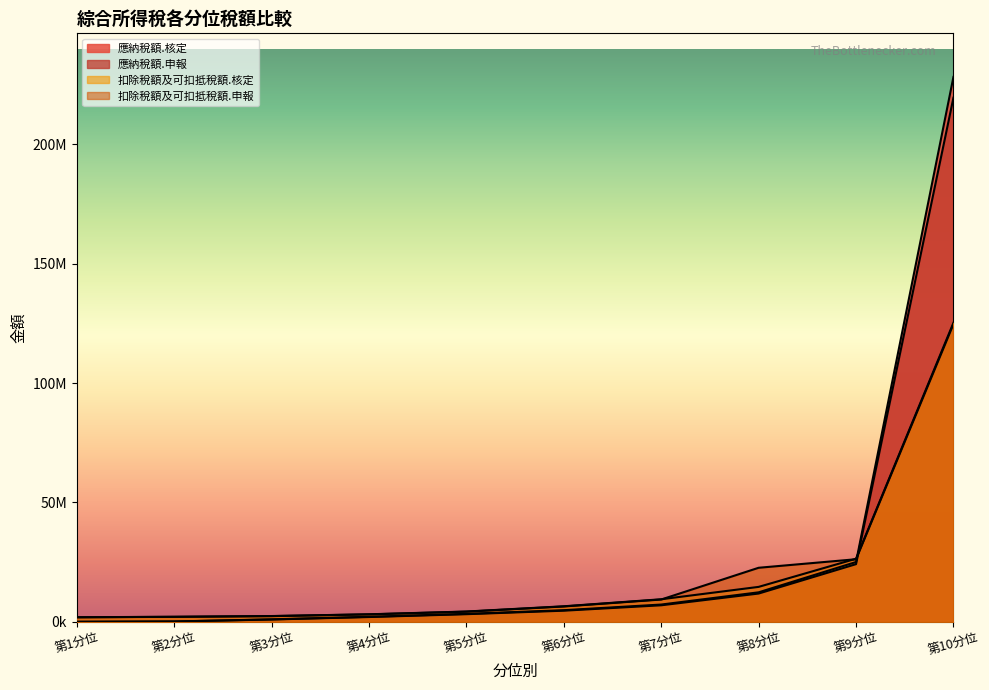

Where do 應納稅額.申報 and 扣除稅額及可扣抵稅額.申報 first cross each other?

第9分位 and 第10分位